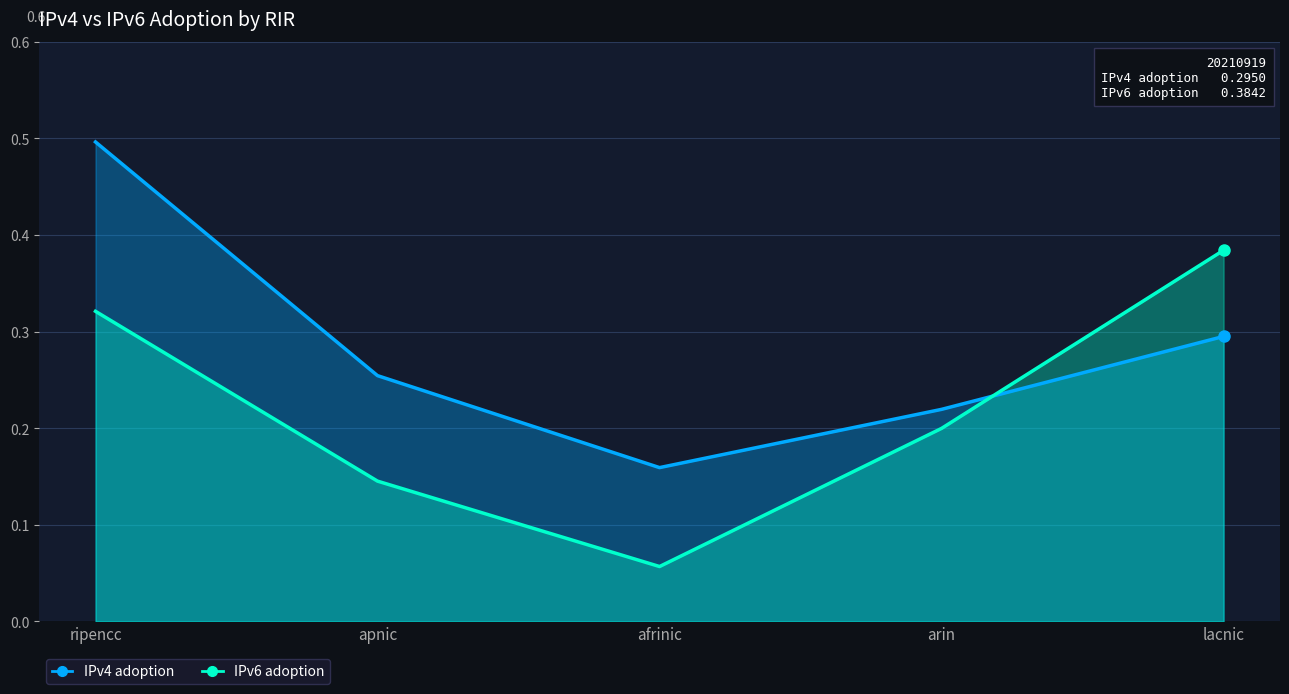

Which series changed the most between ripencc and afrinic?

IPv4 adoption